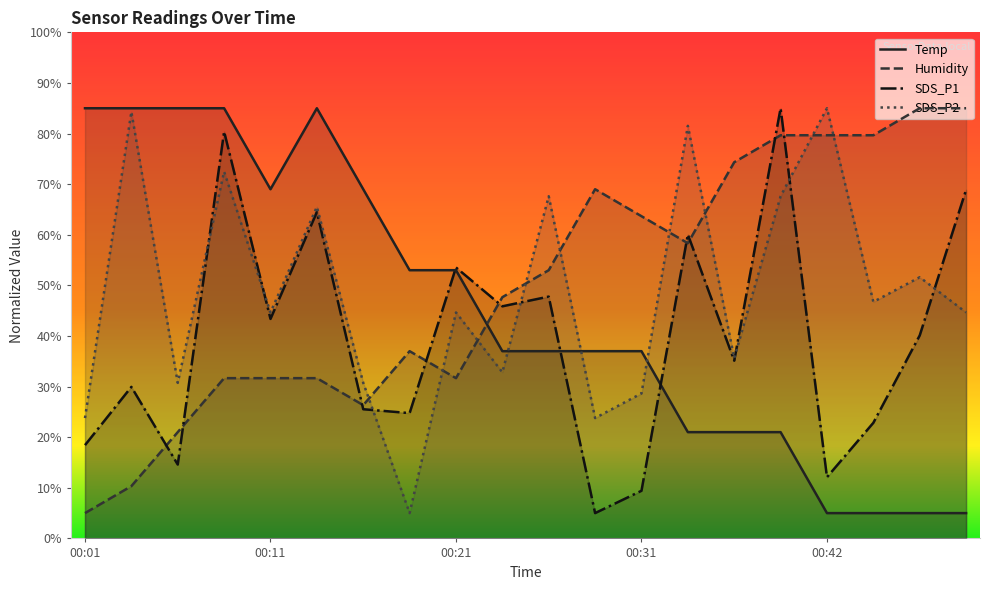

At 00:42, list the series in order from smallest to largest.

Temp, SDS_P1, Humidity, SDS_P2